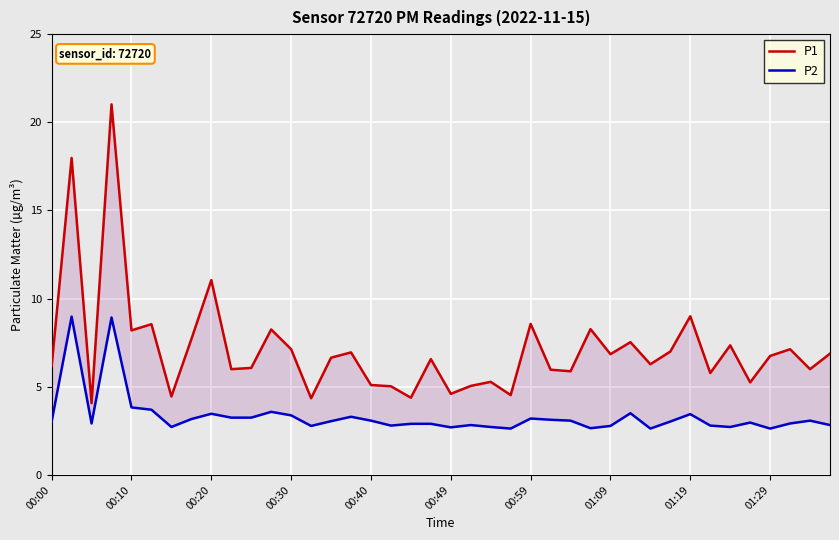

What is the total value across all series at 00:30?

10.5